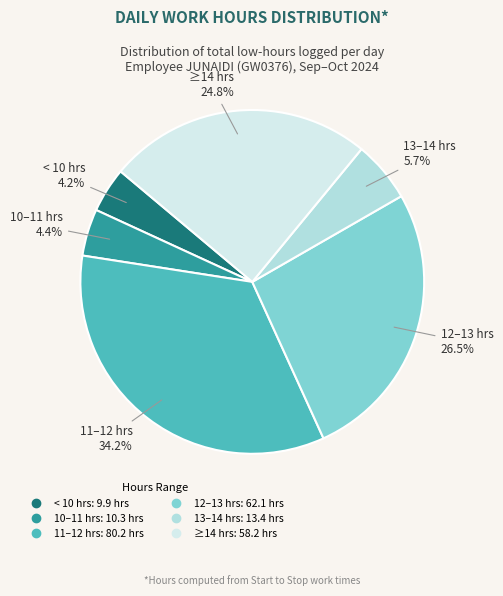

Is there any slice that represents more than half of the pie?

No